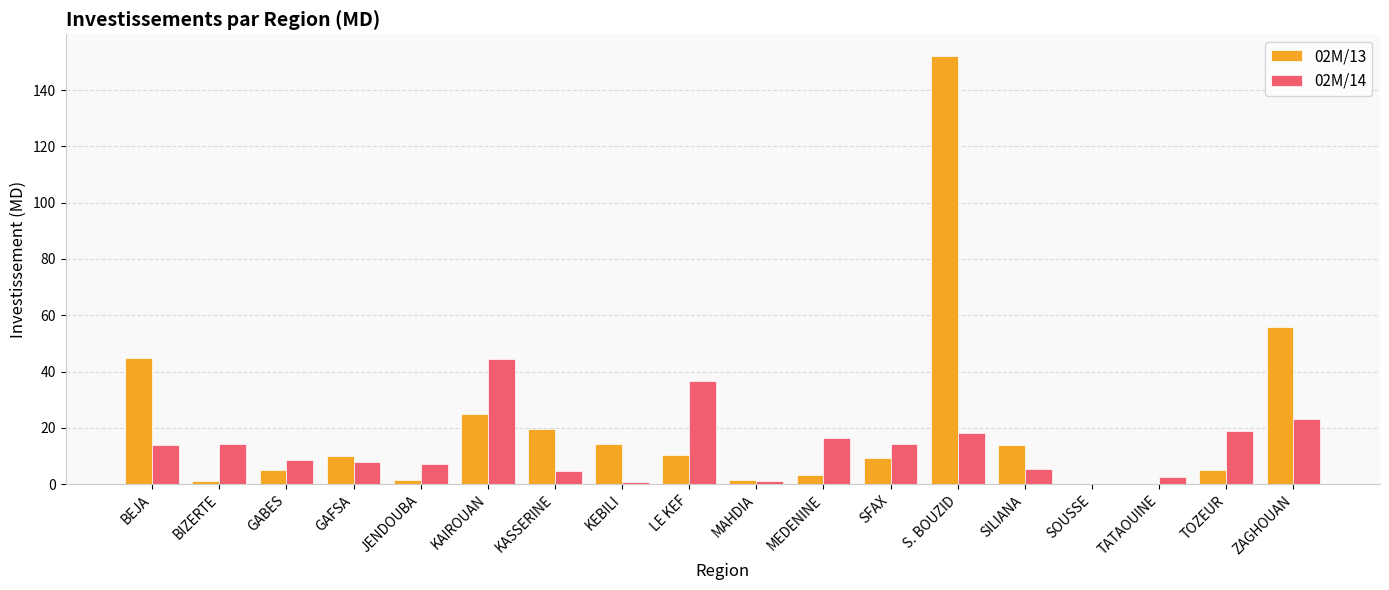

Which series has the widest spread of values?

02M/13